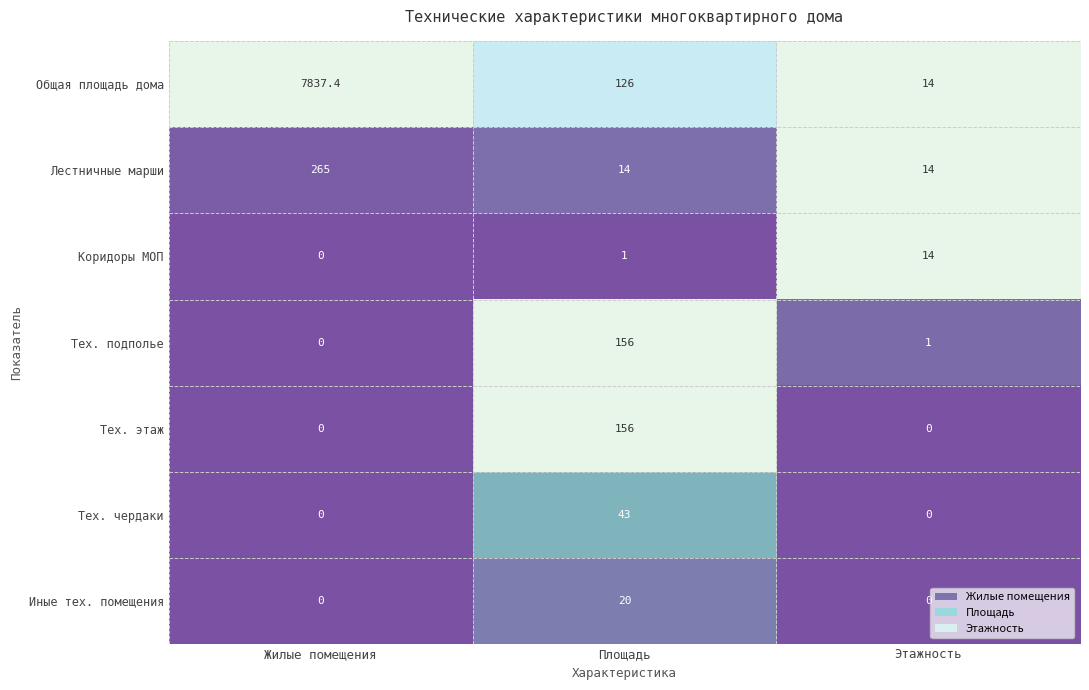

What is the sum of the Тех. чердаки values at Площадь and Этажность?

43.0